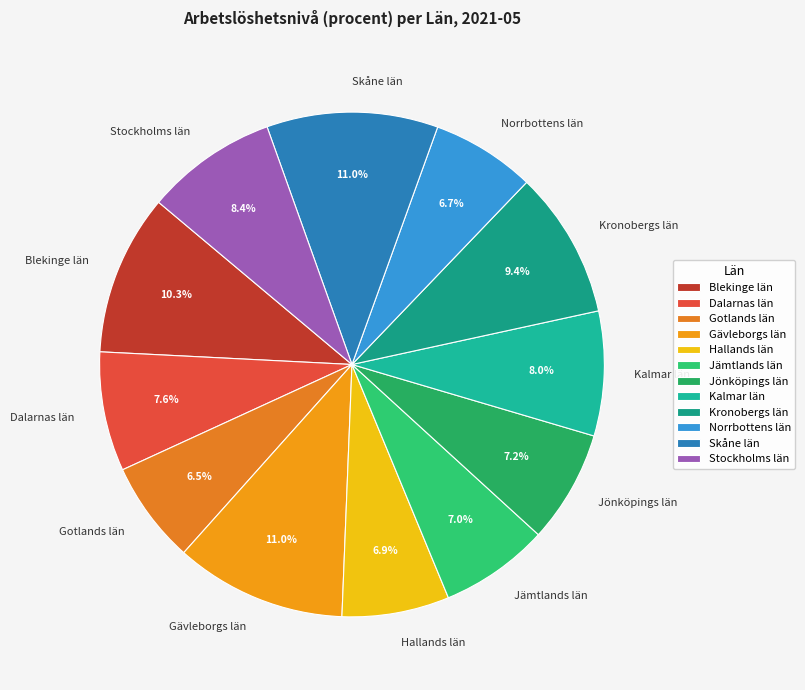

How many slices are in this pie chart?

12